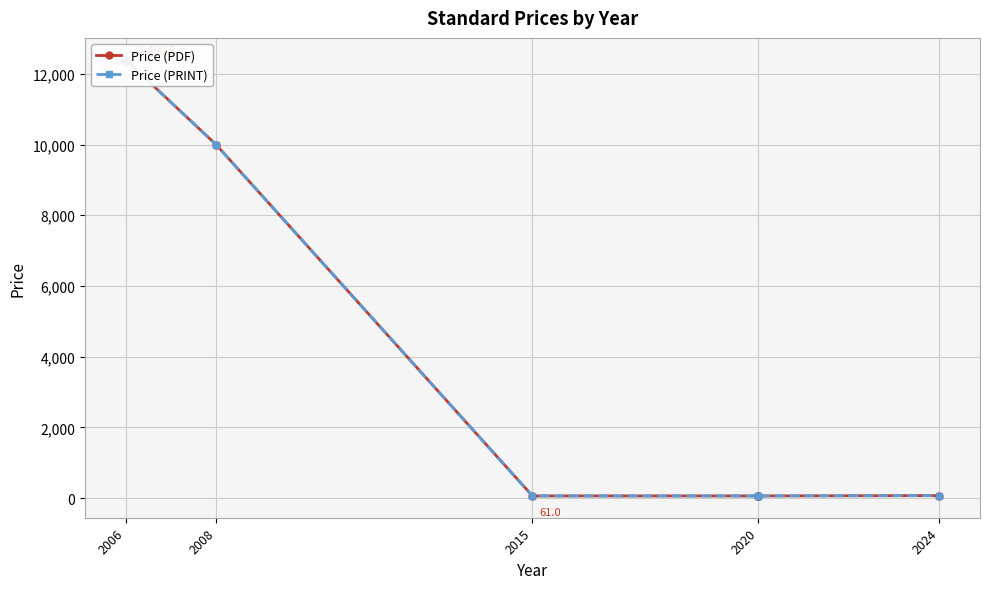

True or false: Price (PDF) and Price (PRINT) cross at least once.

False